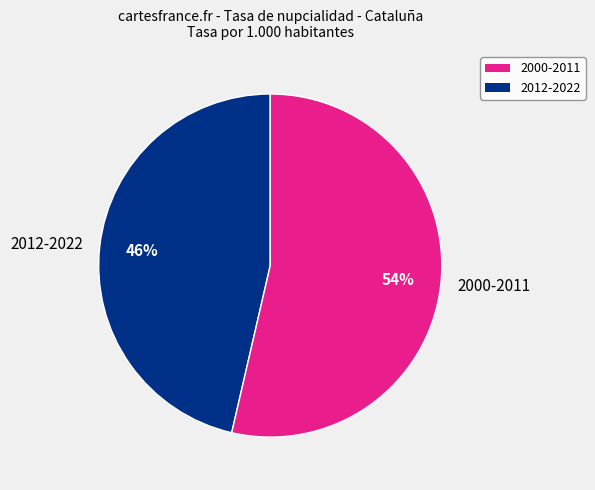

What is the ratio of the value at 2012-2022 to the value at 2000-2011?

0.9